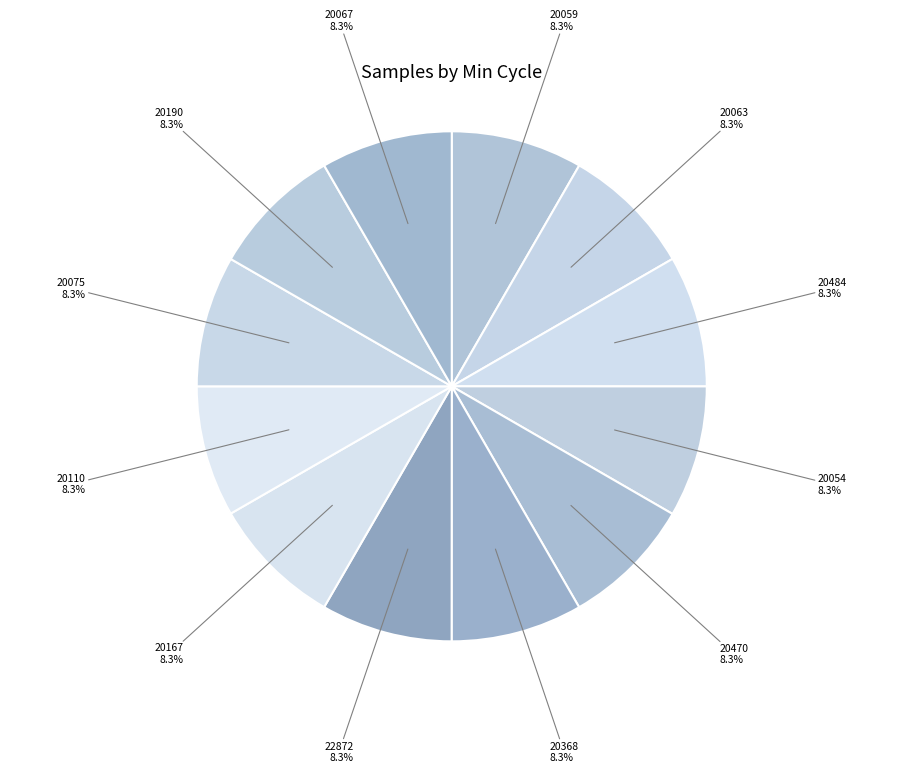

Is it true that 20059 is 8% of the pie?

True